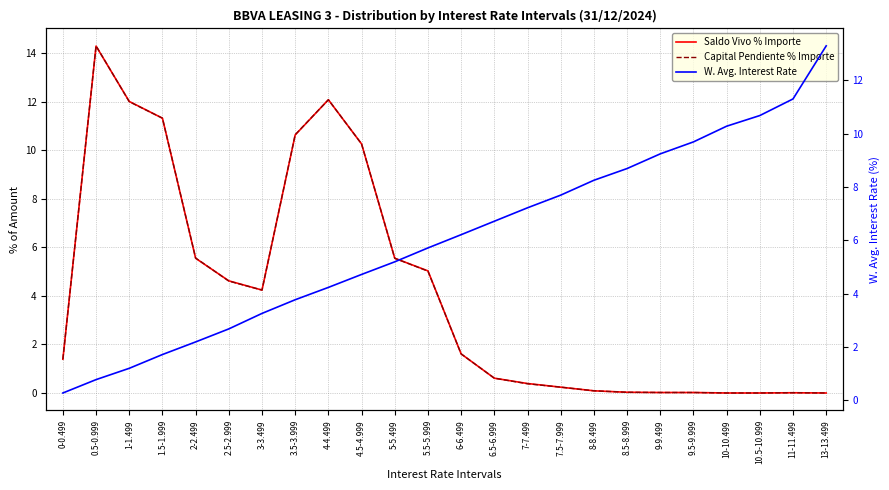

Reading right to left, what are all the values shown in this chart?

Saldo Vivo % Importe: 13-13.499=0.0	11-11.499=0.0	10.5-10.999=0.0	10-10.499=0.0	9.5-9.999=0.0	9-9.499=0.0	8.5-8.999=0.0	8-8.499=0.1	7.5-7.999=0.2	7-7.499=0.4	6.5-6.999=0.6	6-6.499=1.6	5.5-5.999=5.0	5-5.499=5.5	4.5-4.999=10.3	4-4.499=12.1	3.5-3.999=10.6	3-3.499=4.2	2.5-2.999=4.6	2-2.499=5.5	1.5-1.999=11.3	1-1.499=12.0	0.5-0.999=14.3	0-0.499=1.4
Capital Pendiente % Importe: 13-13.499=0.0	11-11.499=0.0	10.5-10.999=0.0	10-10.499=0.0	9.5-9.999=0.0	9-9.499=0.0	8.5-8.999=0.0	8-8.499=0.1	7.5-7.999=0.2	7-7.499=0.4	6.5-6.999=0.6	6-6.499=1.6	5.5-5.999=5.0	5-5.499=5.5	4.5-4.999=10.3	4-4.499=12.1	3.5-3.999=10.6	3-3.499=4.2	2.5-2.999=4.6	2-2.499=5.6	1.5-1.999=11.3	1-1.499=12.0	0.5-0.999=14.3	0-0.499=1.4
W. Avg. Interest Rate: 13-13.499=13.3	11-11.499=11.3	10.5-10.999=10.7	10-10.499=10.3	9.5-9.999=9.7	9-9.499=9.2	8.5-8.999=8.7	8-8.499=8.3	7.5-7.999=7.7	7-7.499=7.2	6.5-6.999=6.7	6-6.499=6.2	5.5-5.999=5.7	5-5.499=5.2	4.5-4.999=4.7	4-4.499=4.2	3.5-3.999=3.8	3-3.499=3.3	2.5-2.999=2.7	2-2.499=2.2	1.5-1.999=1.7	1-1.499=1.2	0.5-0.999=0.8	0-0.499=0.3